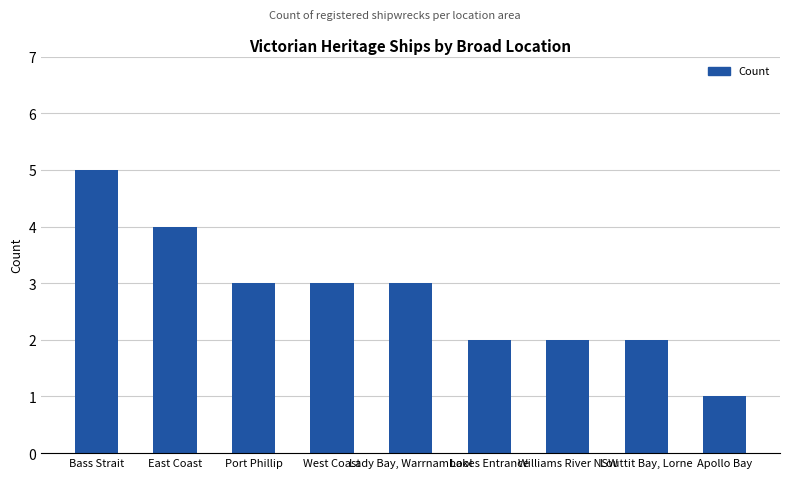

Reading left to right, what are all the values shown in this chart?

Bass Strait=5	East Coast=4	Port Phillip=3	West Coast=3	Lady Bay, Warrnambool=3	Lakes Entrance=2	Williams River NSW=2	Louttit Bay, Lorne=2	Apollo Bay=1